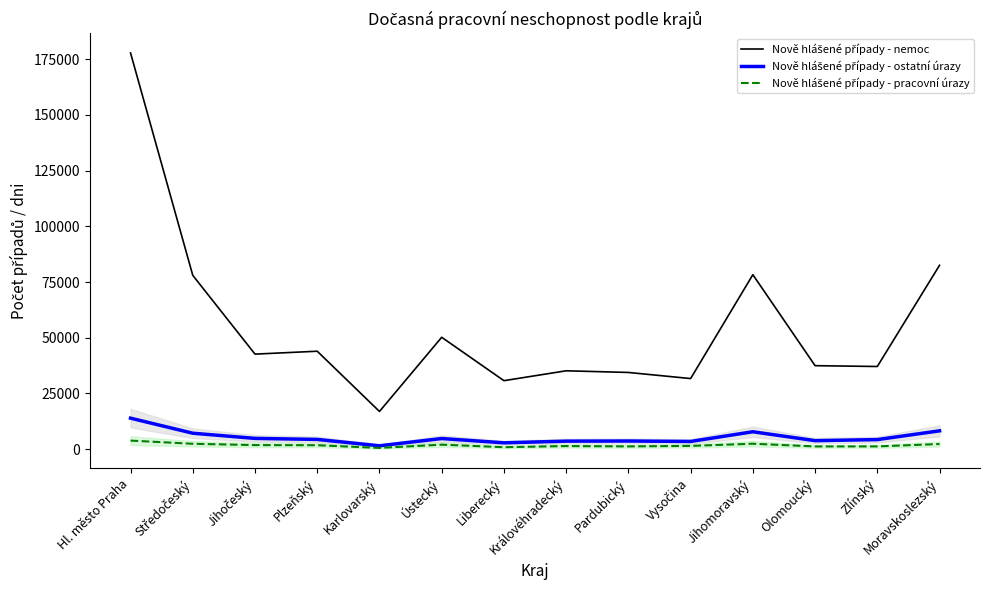

The value of Nově hlášené případy - nemoc at Hl. město Praha is 177805. True or false?

True